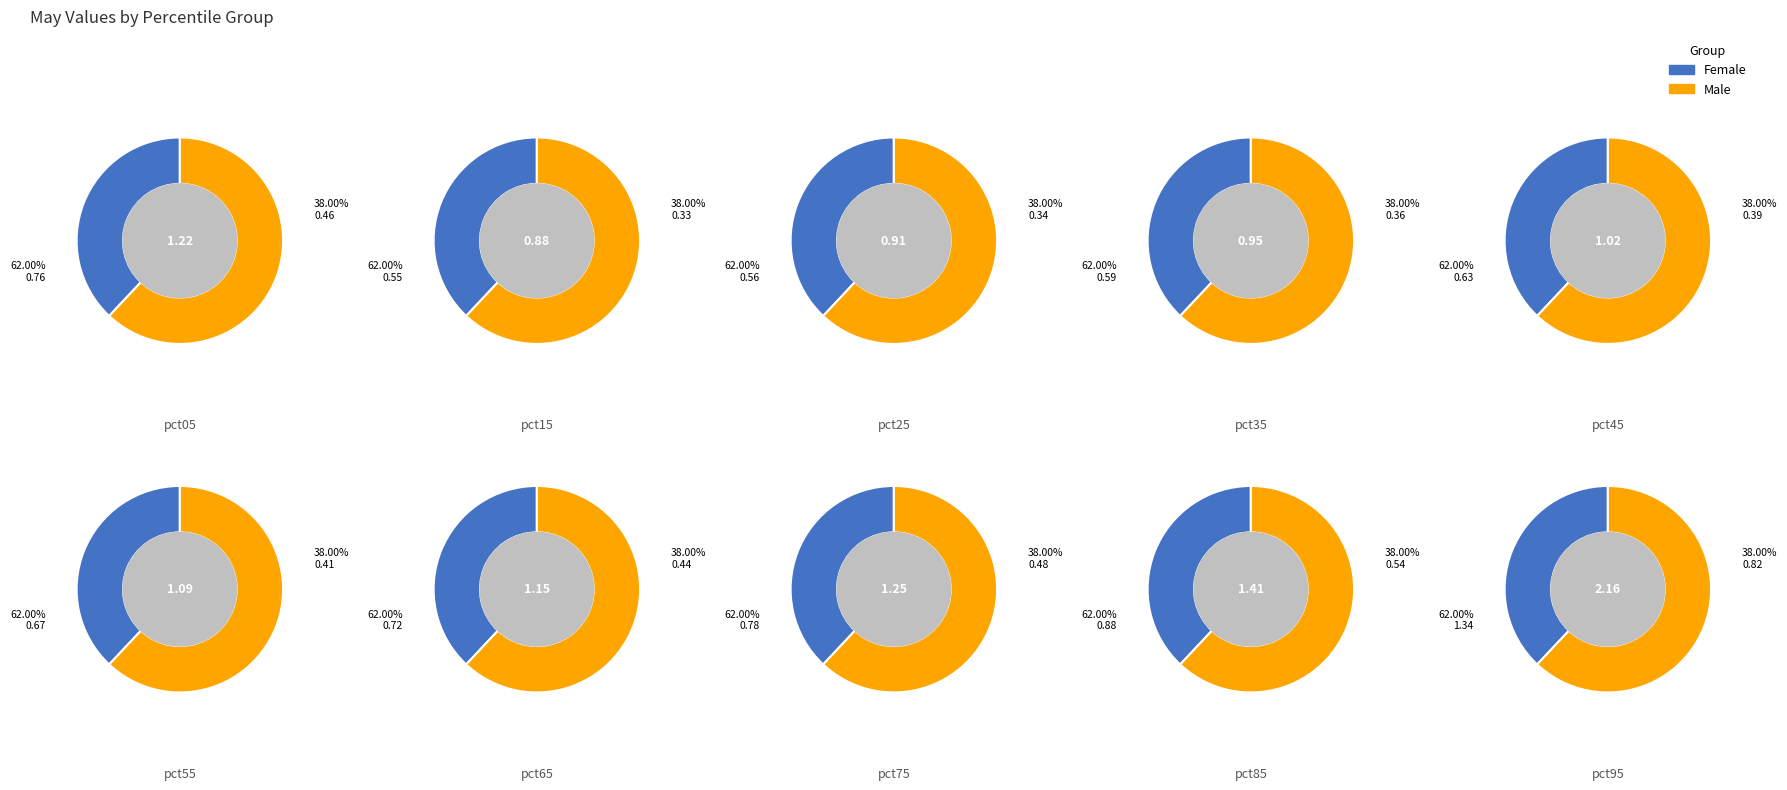

To the nearest percent, what portion does pct95 represent?

18%